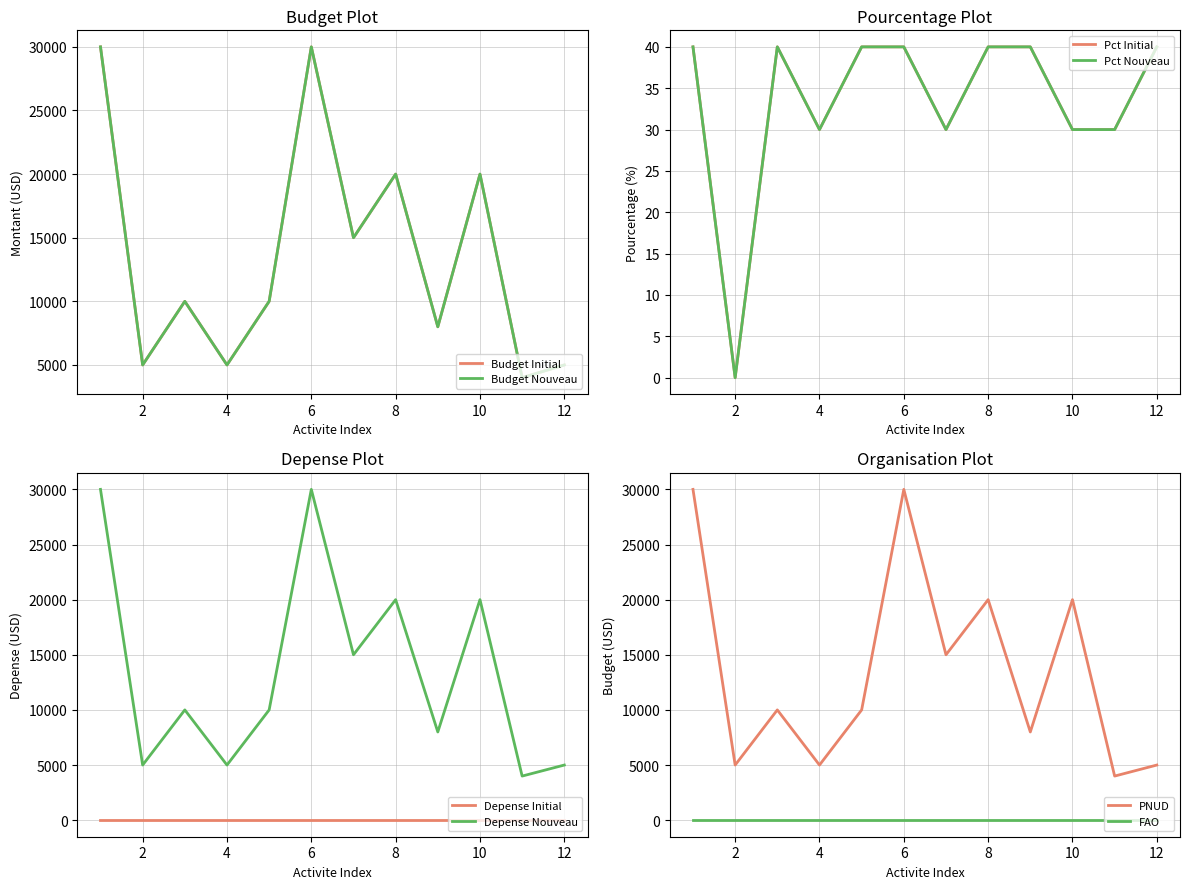

Is this an area chart (filled region under the line)?

No